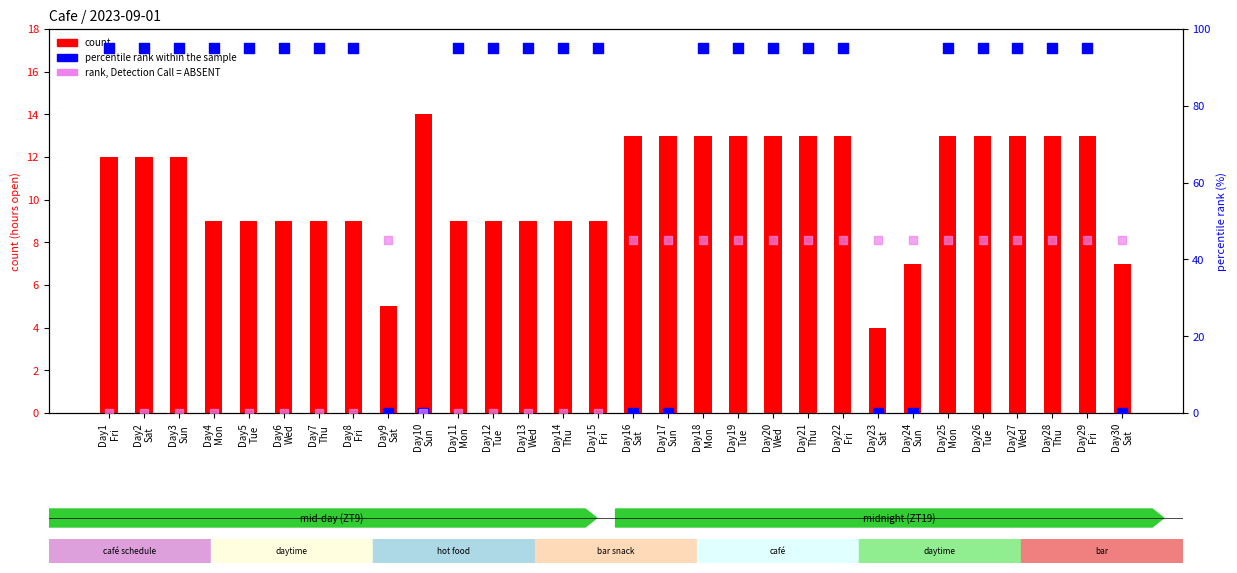

What are all the series names shown in the legend?

count, percentile rank within the sample, rank, Detection Call = ABSENT